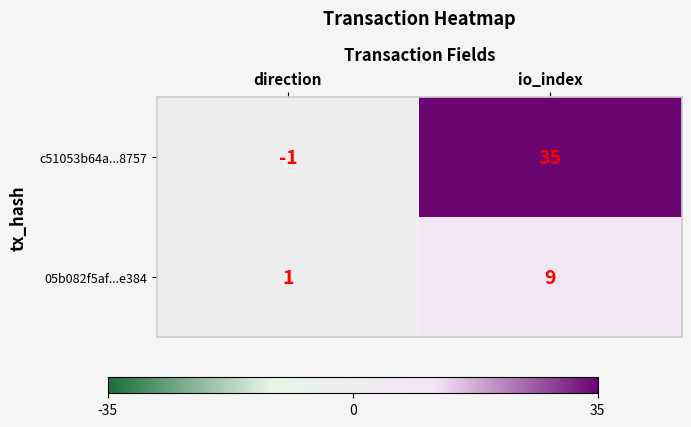

At which label is c51053b64a...8757 closest to 17?

direction